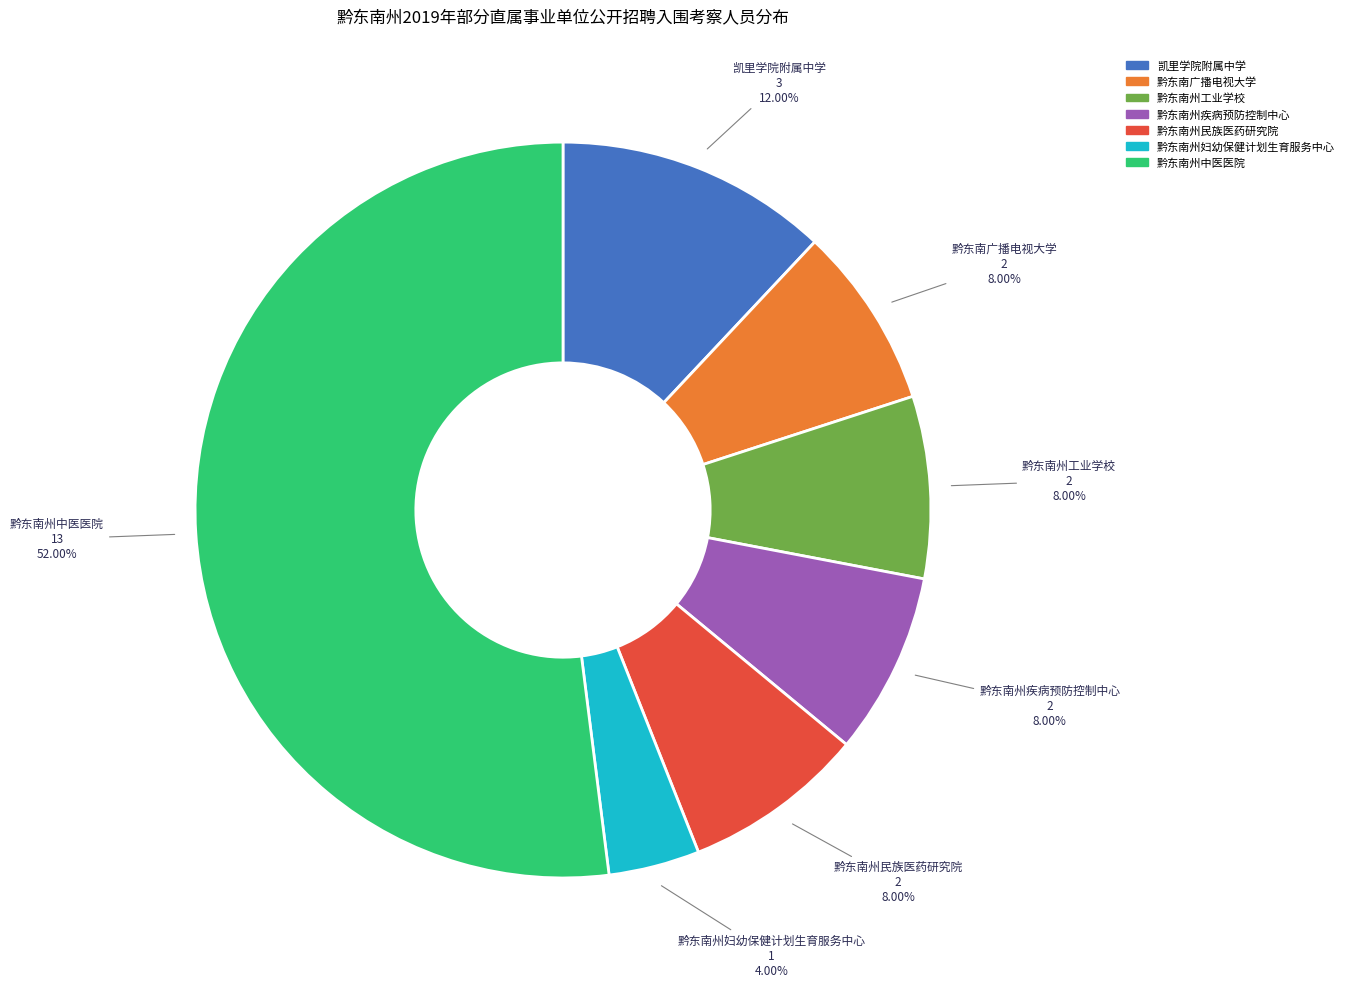

What is the largest slice in the pie chart?

黔东南州中医医院